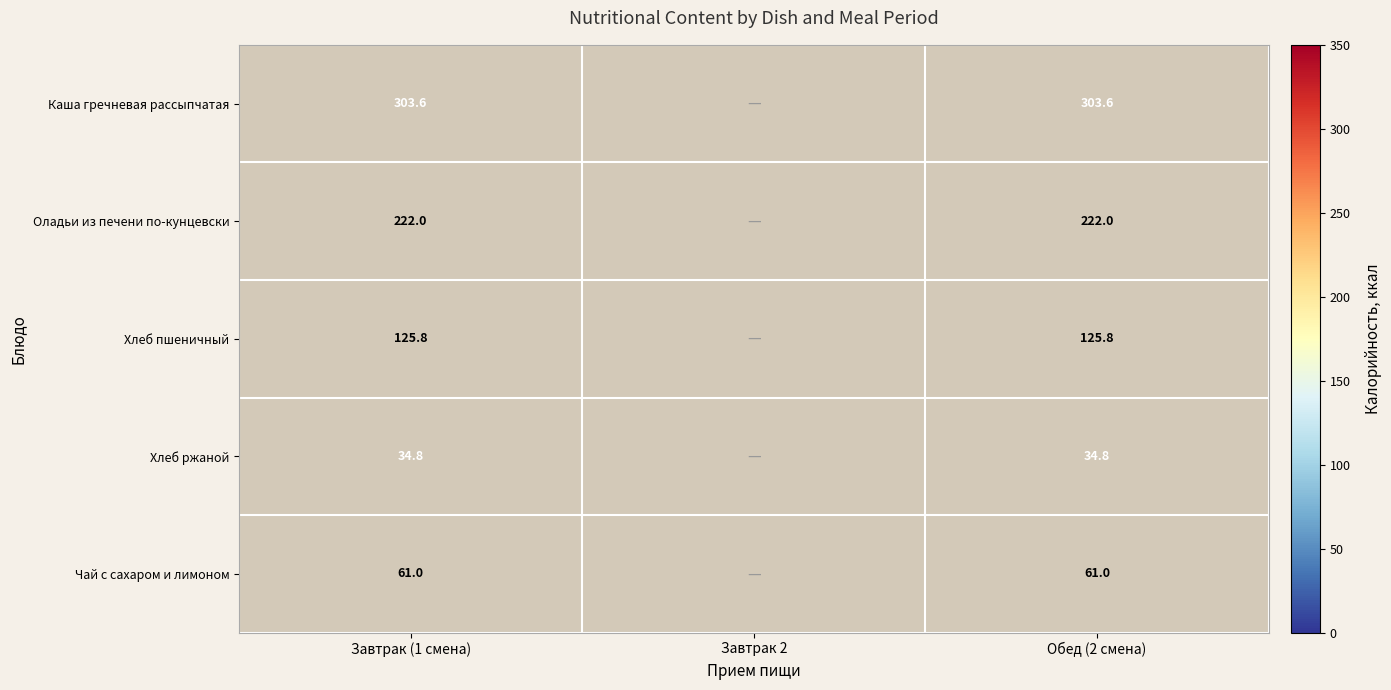

Rank the series at Обед (2 смена) from lowest to highest value.

Хлеб ржаной, Чай с сахаром и лимоном, Хлеб пшеничный, Оладьи из печени по-кунцевски, Каша гречневая рассыпчатая